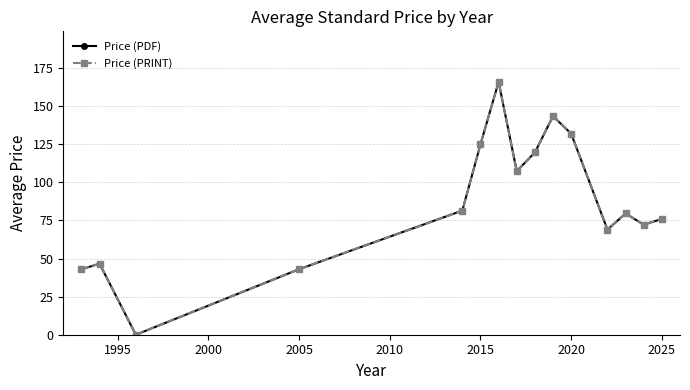

How many lines are shown in the chart?

2